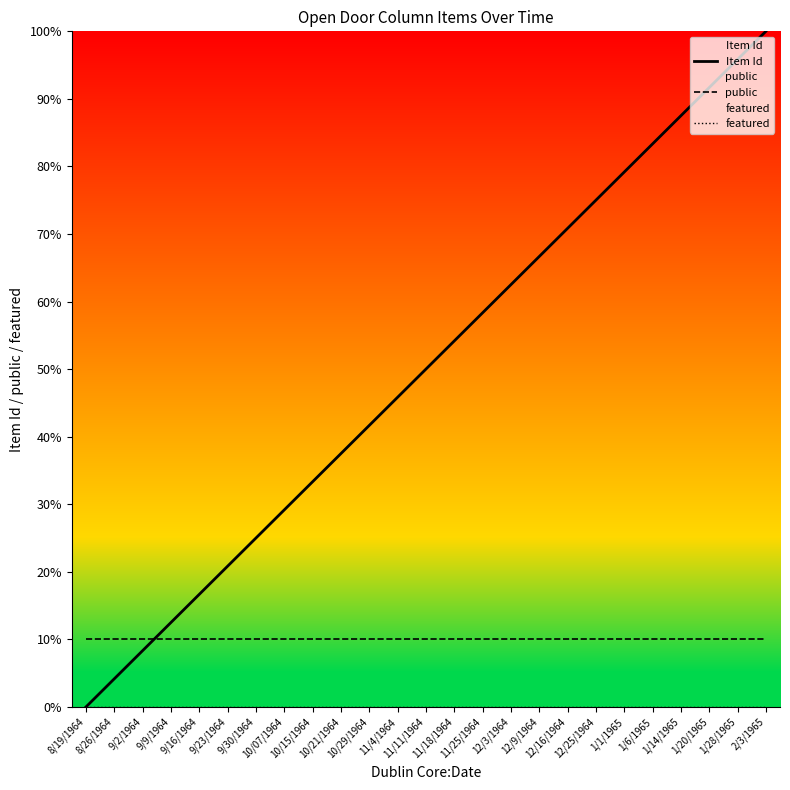

Where is featured nearest to the value 0?

8/19/1964